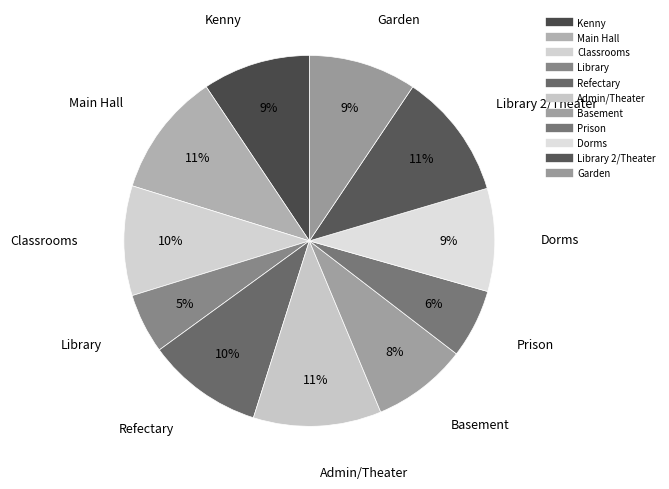

Which slice is the largest?

Admin/Theater